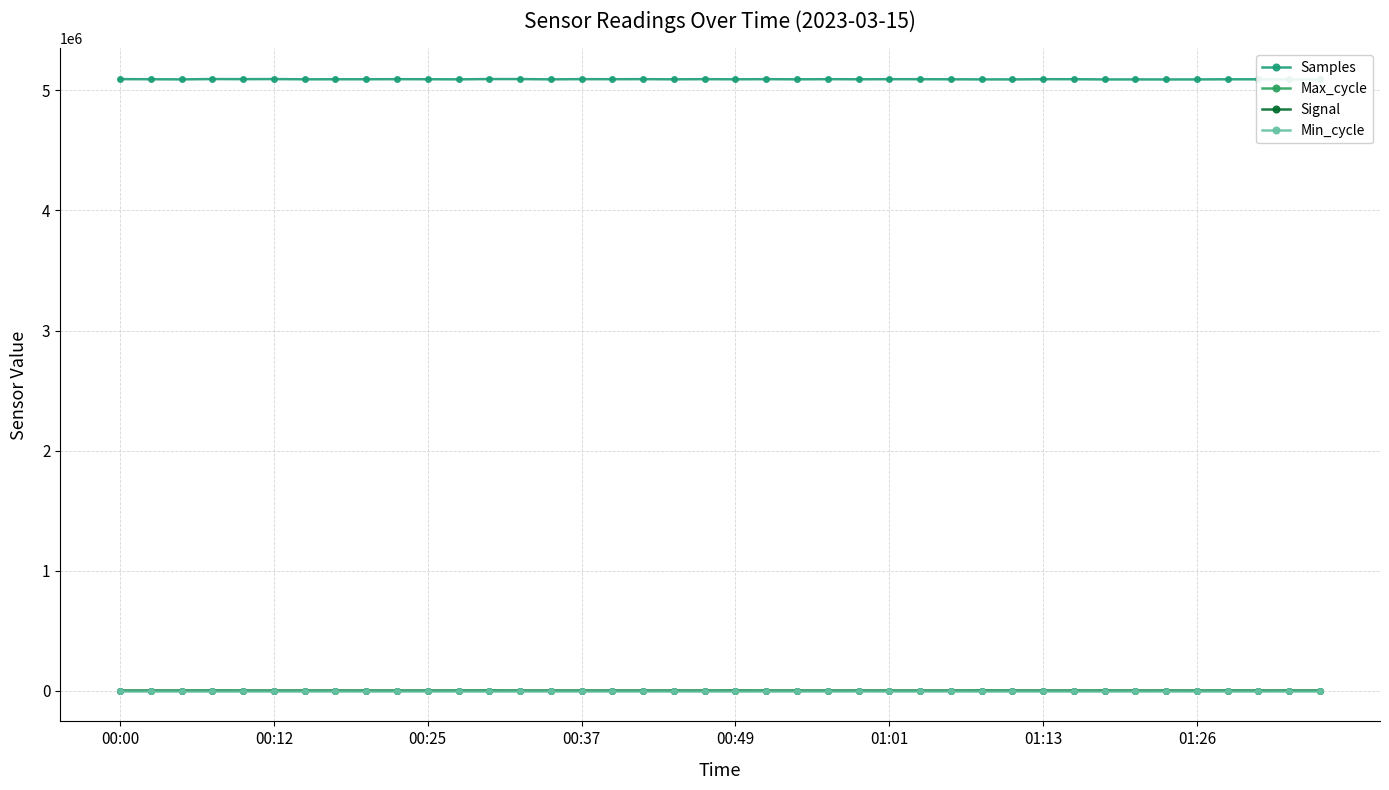

Where does the Samples series first go above 5092763?

00:00